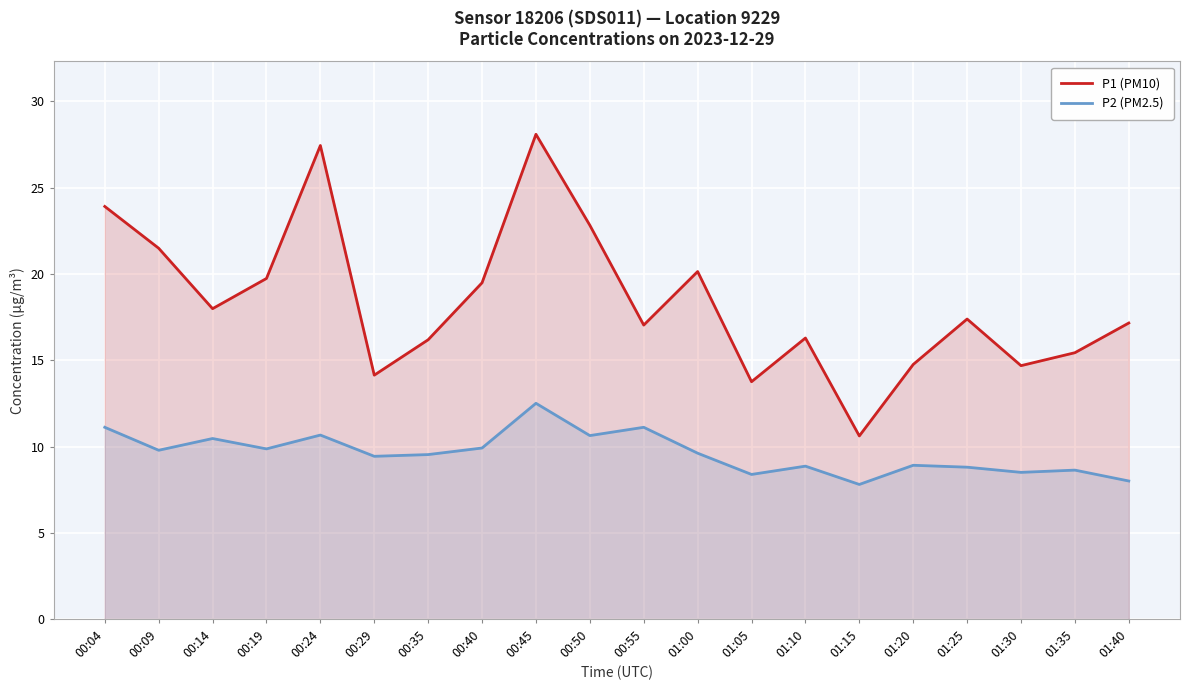

What position from the left is 01:10?

14